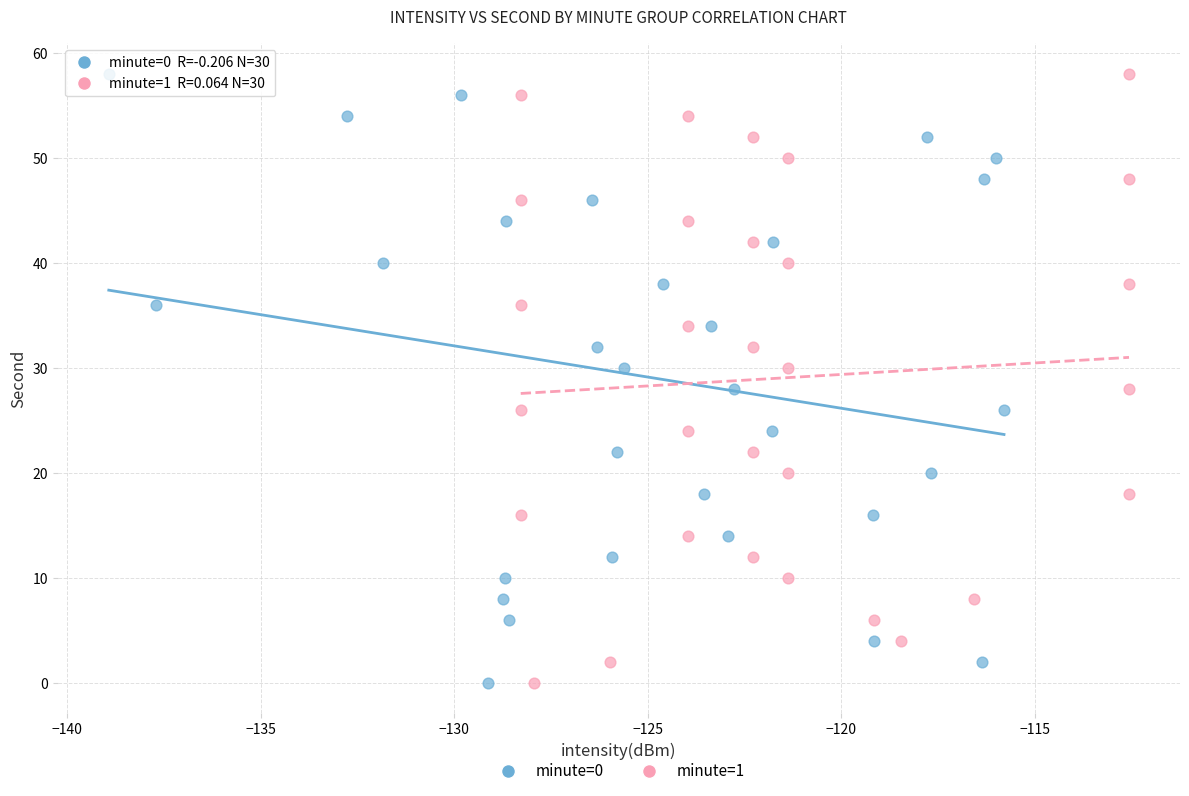

What are all the series names shown in the legend?

minute=0, minute=1